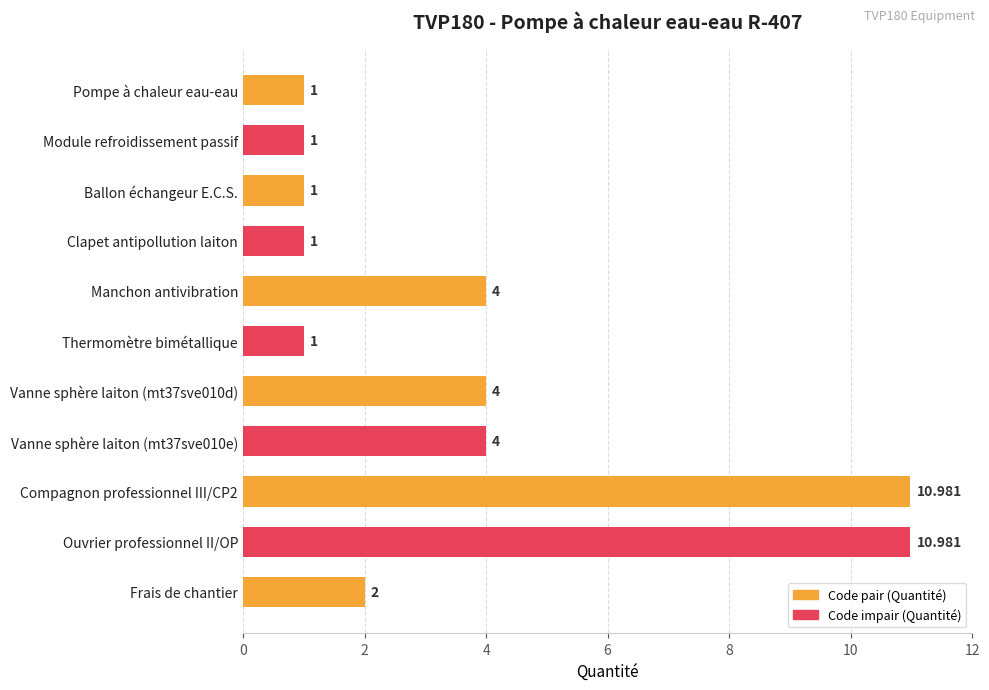

What is the difference between the maximum and minimum values?

10.0